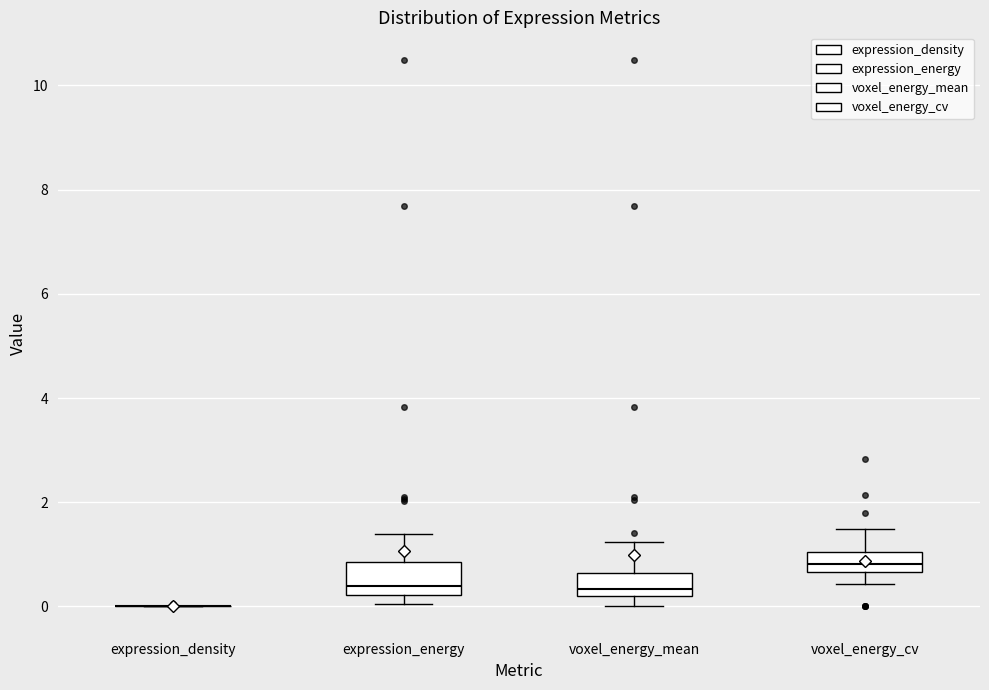

Reading left to right, transcribe this box plot: for each box, give where its median line is, the range the box spans, and where its two whiskers end, as read against the y-axis. The values are not printed on the chart, so give them approximately, as read against the axis.

expression_density: box collapsed to a line at 0.0, whiskers 0.0 to 0.0
expression_energy: median 0.4, box 0.2 to 0.8, whiskers 0.0 to 1.4
voxel_energy_mean: median 0.4, box 0.2 to 0.6, whiskers 0.0 to 1.2
voxel_energy_cv: median 0.8, box 0.6 to 1.0, whiskers 0.4 to 1.4